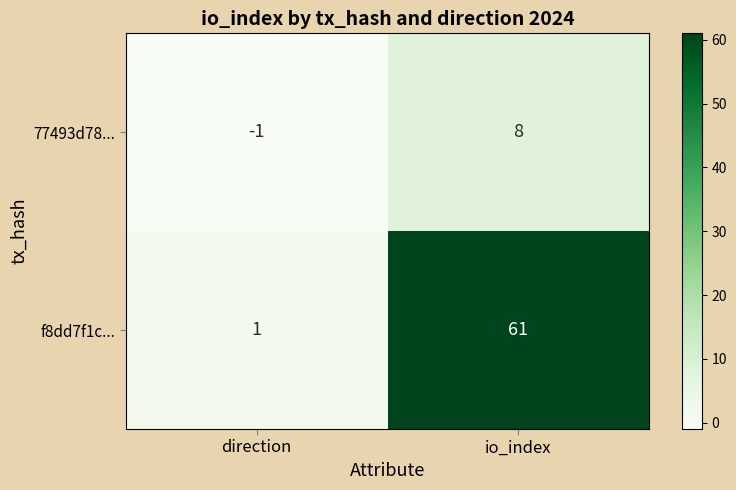

What is the difference between the maximum and minimum values in the f8dd7f1c... series?

60